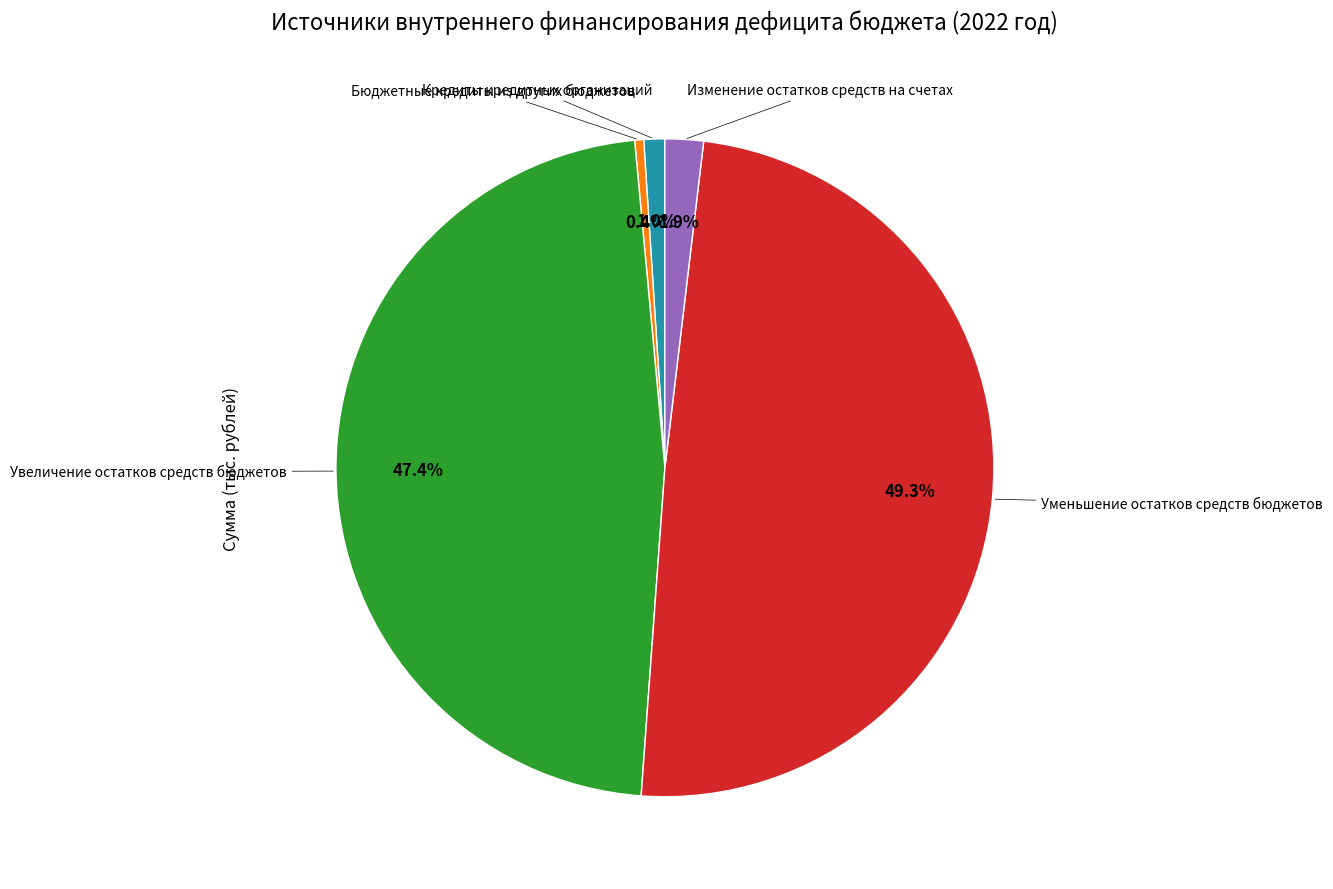

Is there any slice that represents more than half of the pie?

No